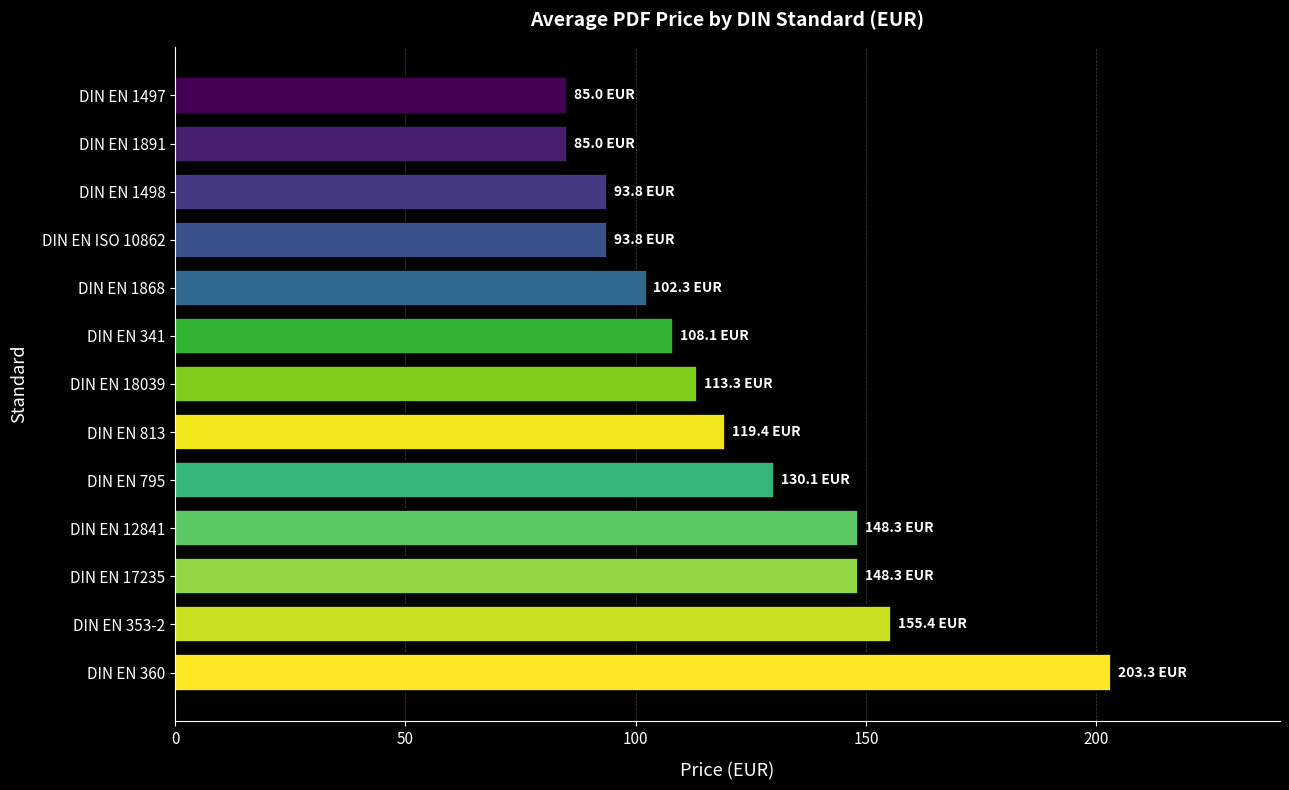

What value does the data have at DIN EN 1498?

93.8